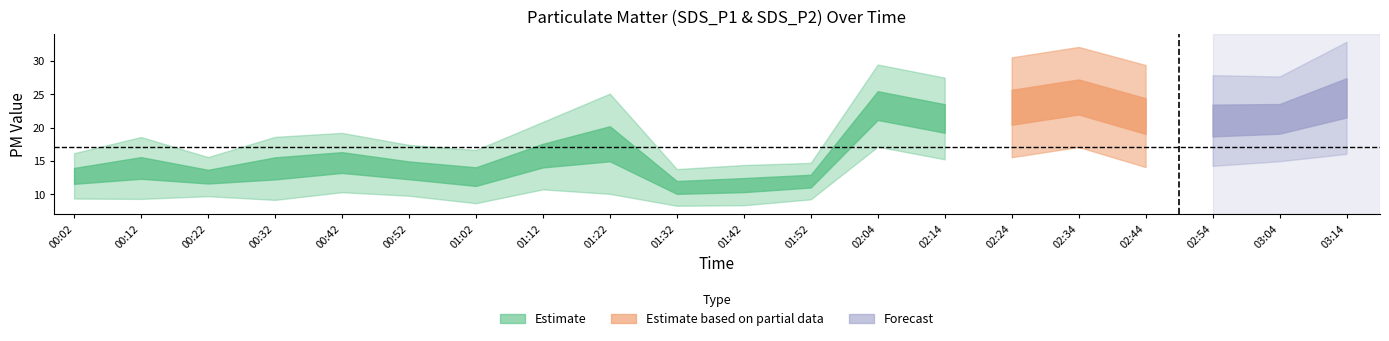

At how many categories does at least one series exceed 29?

5